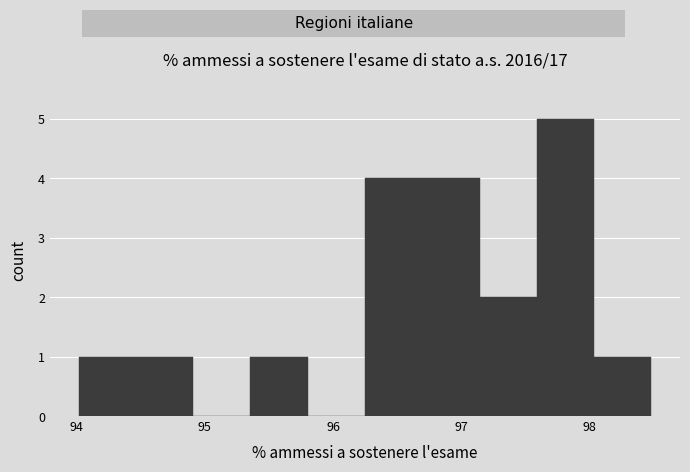

Reading left to right, list every bar in this chart as the range it spans on the x-axis followed by its height. Neither the bar edges nor the heights are printed on the chart, so give them approximately, as read against the axes.

94.0 to 94.5: 1
94.5 to 94.9: 1
94.9 to 95.4: 0
95.4 to 95.8: 1
95.8 to 96.2: 0
96.2 to 96.7: 4
96.7 to 97.1: 4
97.1 to 97.6: 2
97.6 to 98.0: 5
98.0 to 98.5: 1